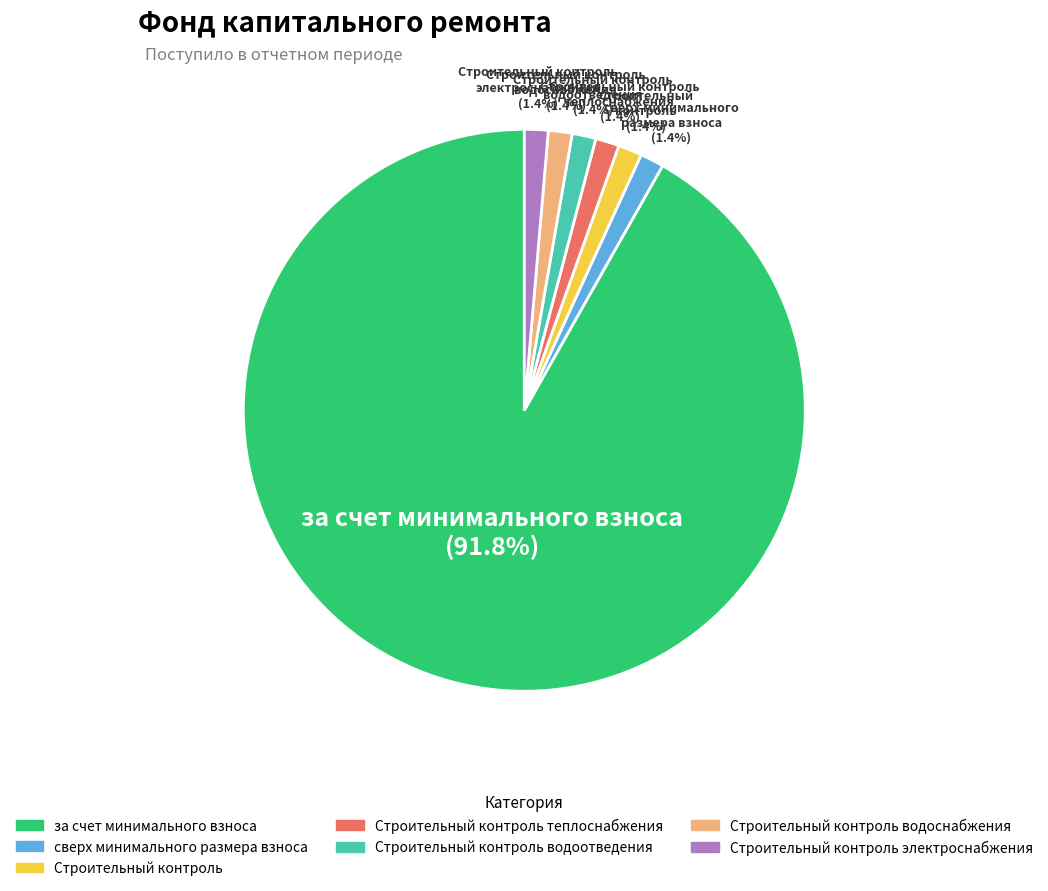

Is there a majority slice in this chart?

Yes